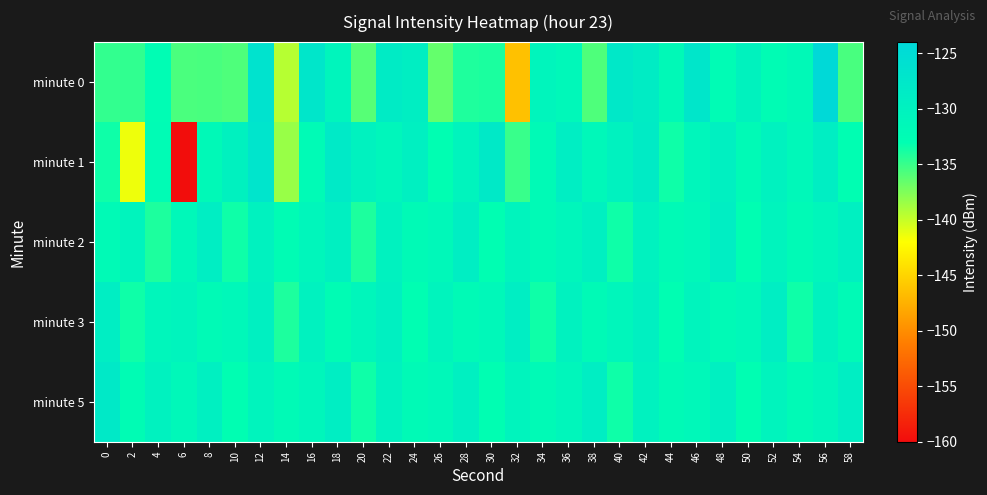

Reading left to right, list all the values displayed in this chart.

minute 0: 0=-134.8	2=-134.7	4=-132.6	6=-135.6	8=-135.6	10=-135.8	12=-126.5	14=-139.4	16=-127.3	18=-130.7	20=-136.0	22=-128.5	24=-129.2	26=-136.5	28=-134.1	30=-133.9	32=-146.3	34=-130.7	36=-131.5	38=-135.8	40=-127.8	42=-128.7	44=-131.8	46=-127.3	48=-132.4	50=-130.2	52=-132.6	54=-131.8	56=-124.3	58=-135.5
minute 1: 0=-133.5	2=-141.4	4=-132.4	6=-159.9	8=-131.8	10=-129.9	12=-126.9	14=-138.4	16=-132.2	18=-128.2	20=-130.0	22=-131.0	24=-129.5	26=-133.0	28=-130.5	30=-128.0	32=-135.0	34=-132.0	36=-129.0	38=-131.5	40=-130.0	42=-128.5	44=-133.5	46=-131.0	48=-129.5	50=-132.0	52=-130.0	54=-131.5	56=-129.0	58=-133.0
minute 2: 0=-132.0	2=-130.5	4=-134.0	6=-131.5	8=-129.0	10=-133.5	12=-130.0	14=-132.5	16=-131.0	18=-129.5	20=-134.0	22=-130.0	24=-132.0	26=-131.5	28=-129.0	30=-133.0	32=-130.5	34=-132.0	36=-131.0	38=-129.5	40=-133.5	42=-130.0	44=-132.0	46=-131.5	48=-129.0	50=-133.0	52=-130.5	54=-132.0	56=-131.0	58=-129.5
minute 3: 0=-129.0	2=-133.5	4=-131.0	6=-130.5	8=-132.0	10=-131.5	12=-129.5	14=-134.0	16=-130.0	18=-132.5	20=-131.0	22=-129.5	24=-133.0	26=-130.5	28=-132.0	30=-131.5	32=-129.0	34=-133.5	36=-130.0	38=-132.0	40=-131.0	42=-129.5	44=-133.0	46=-130.5	48=-132.0	50=-131.5	52=-129.0	54=-133.5	56=-130.0	58=-132.0
minute 5: 0=-128.0	2=-132.5	4=-130.0	6=-131.5	8=-129.5	10=-133.0	12=-130.5	14=-132.0	16=-131.0	18=-129.0	20=-133.5	22=-130.0	24=-132.0	26=-131.5	28=-129.5	30=-133.0	32=-130.5	34=-132.0	36=-131.0	38=-129.0	40=-133.5	42=-130.0	44=-132.0	46=-131.5	48=-129.5	50=-133.0	52=-130.5	54=-132.0	56=-131.0	58=-129.0